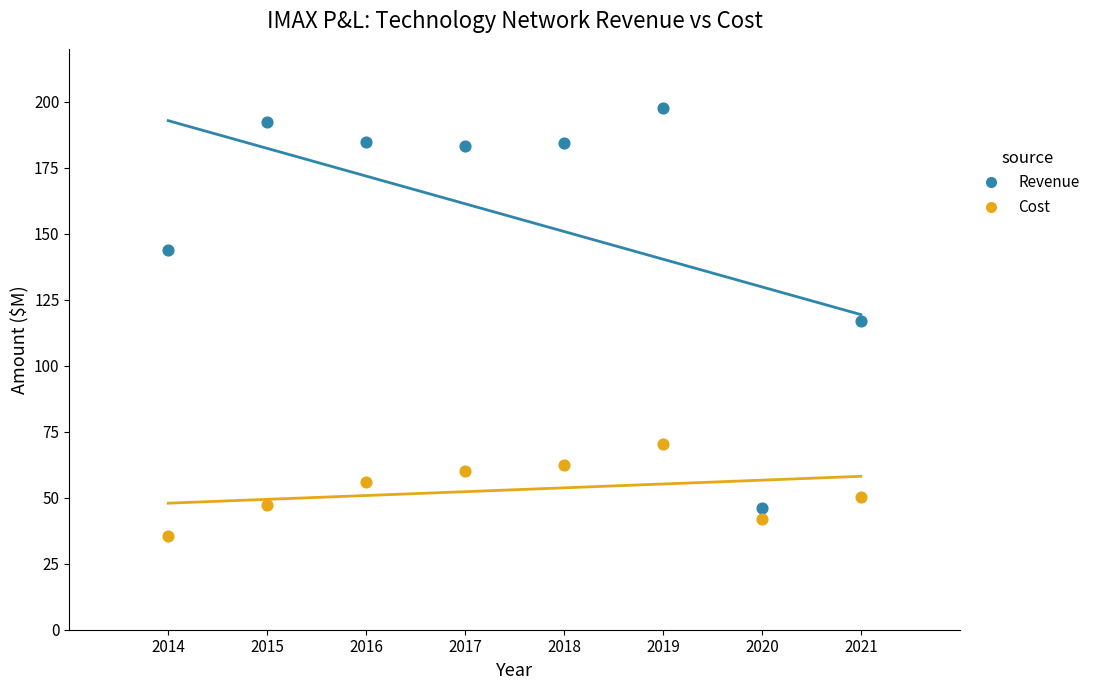

In the Revenue series, what Y value is closest to 121?

116.8